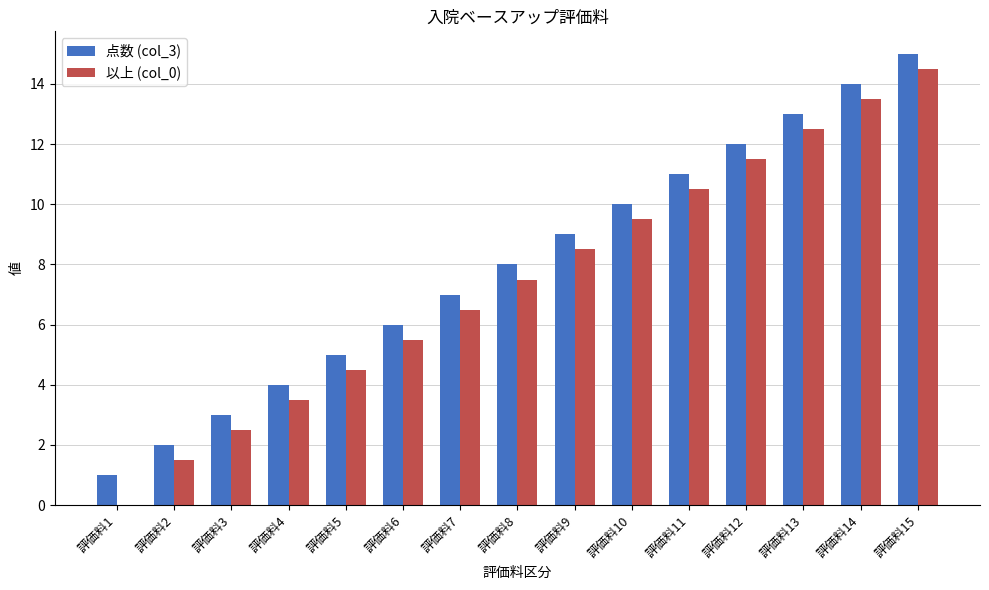

What is the sum of all 以上 (col_0) values?

112.0